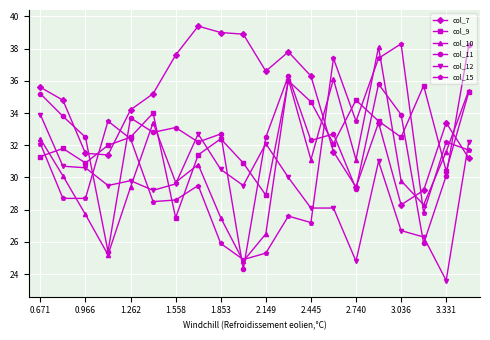

What is the smallest value displayed?

23.6